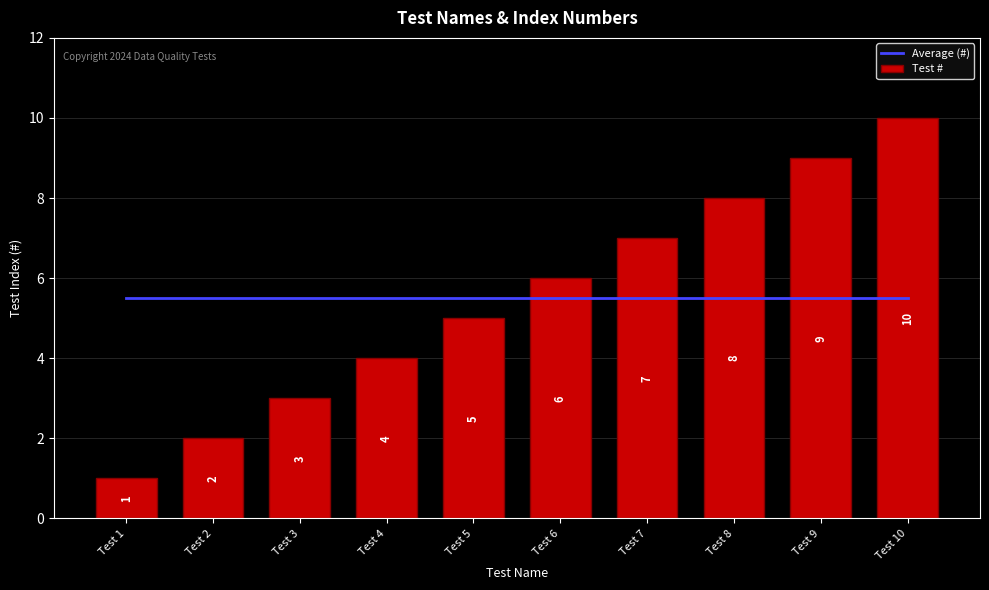

Reading left to right, extract all data points from this chart.

Average (#): 5.5	5.5	5.5	5.5	5.5	5.5	5.5	5.5	5.5	5.5
Test #: 1.0	2.0	3.0	4.0	5.0	6.0	7.0	8.0	9.0	10.0